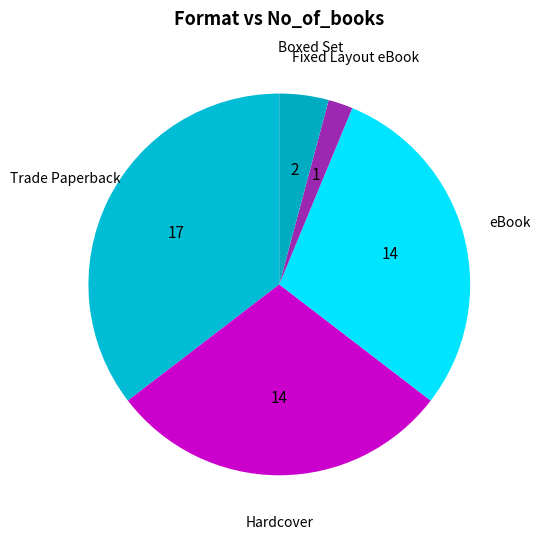

Count the number of slices in the pie.

5